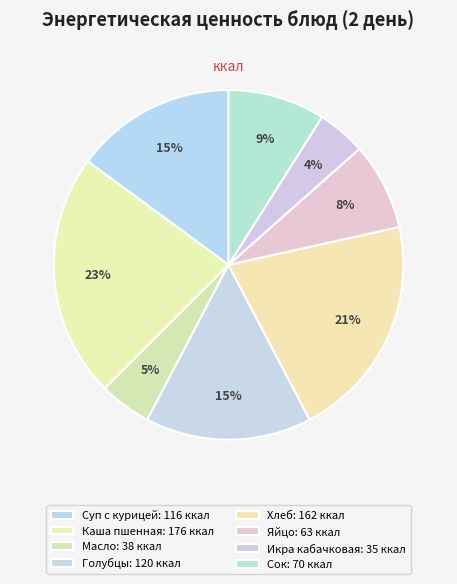

How many segments does this pie chart have?

8